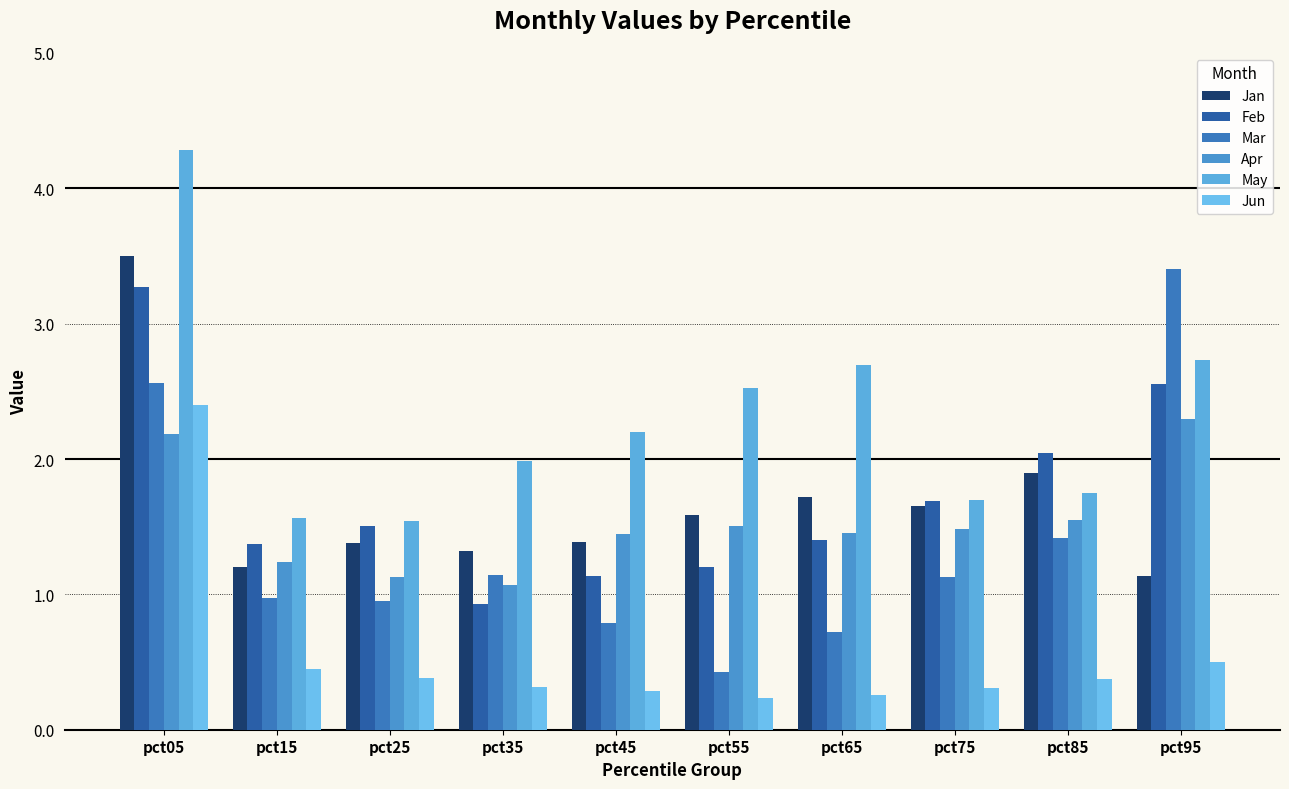

Count the number of categories in the chart.

10